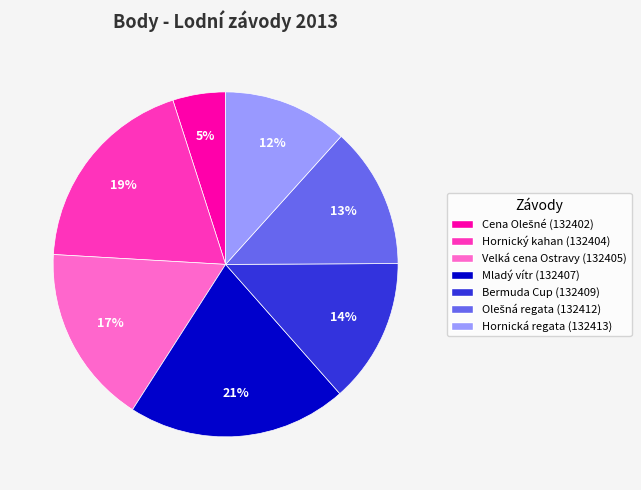

Is there any slice that represents more than half of the pie?

No